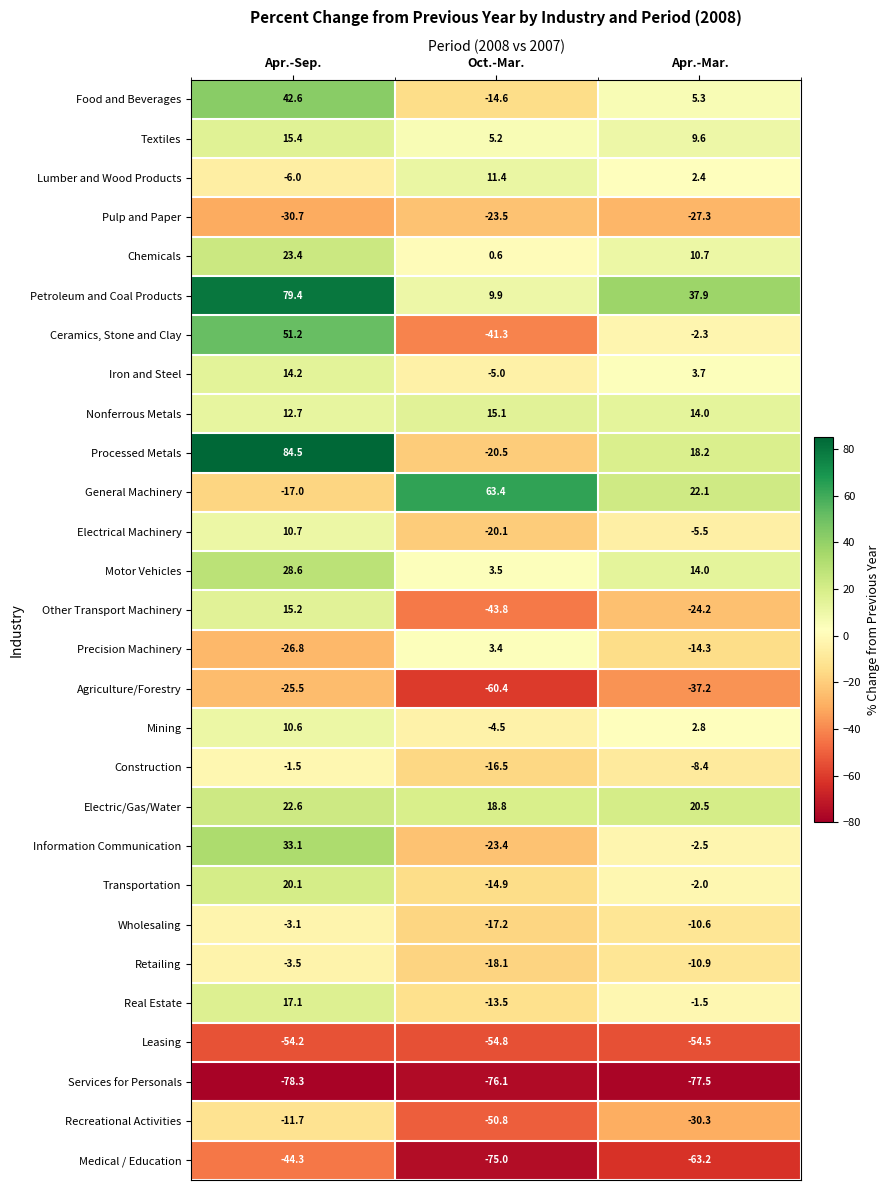

What is the average value of the Iron and Steel series?

4.3